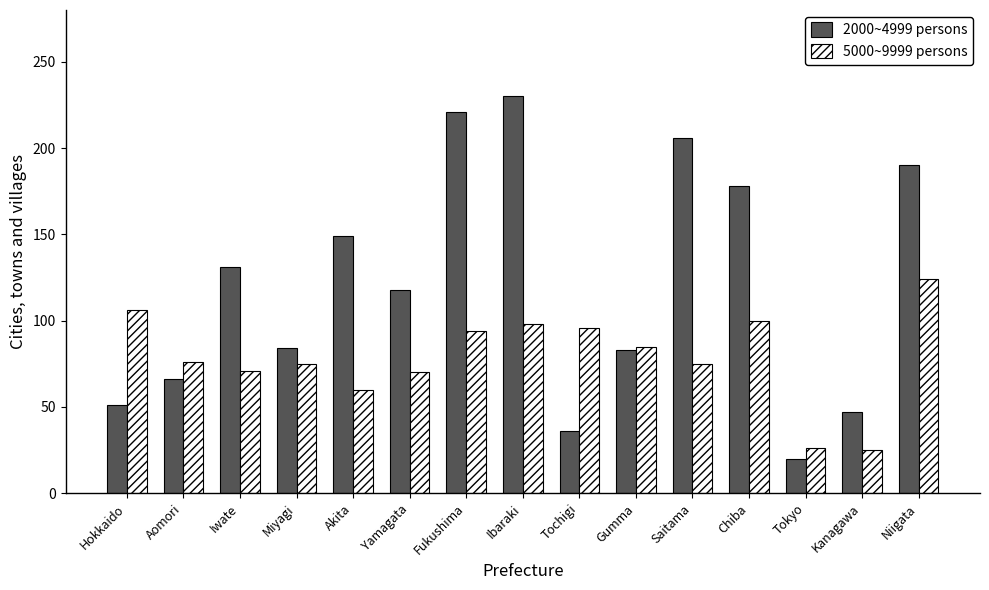

What is the label of the 9th bar from the left?

Tochigi